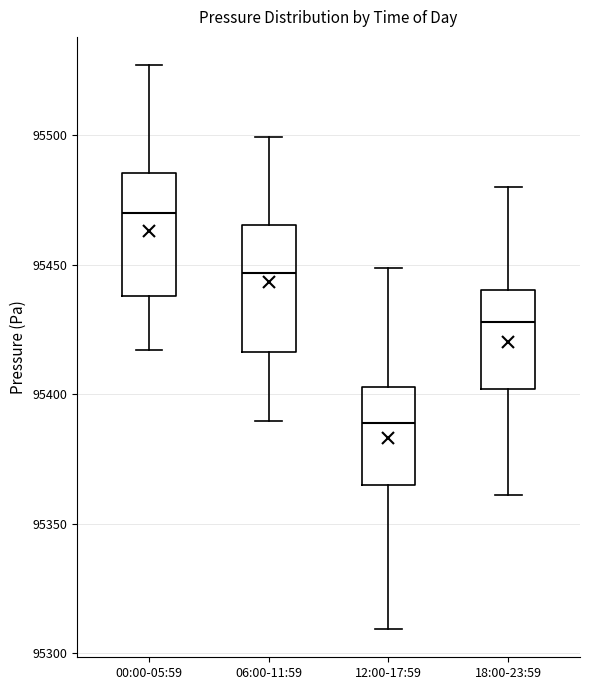

Where does the upper whisker of the box for 18:00-23:59 end on the y-axis? The values are not printed on the chart, so give them approximately, as read against the axis.

95480